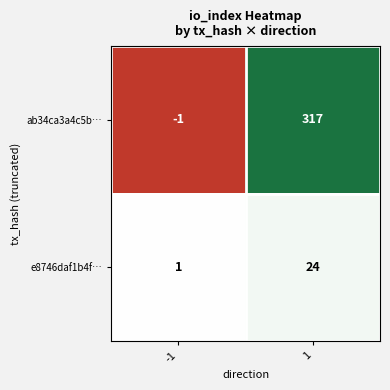

Rank the series by their average value, from highest to lowest.

ab34ca3a4c5b…, e8746daf1b4f…